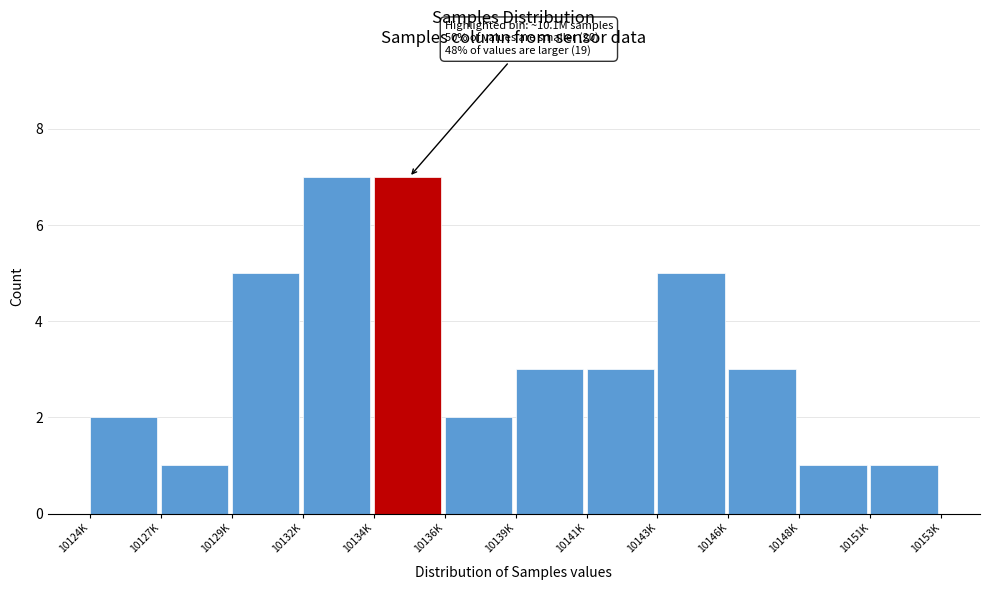

Reading right to left, extract all data points from this chart.

1	1	3	5	3	3	2	7	7	5	1	2